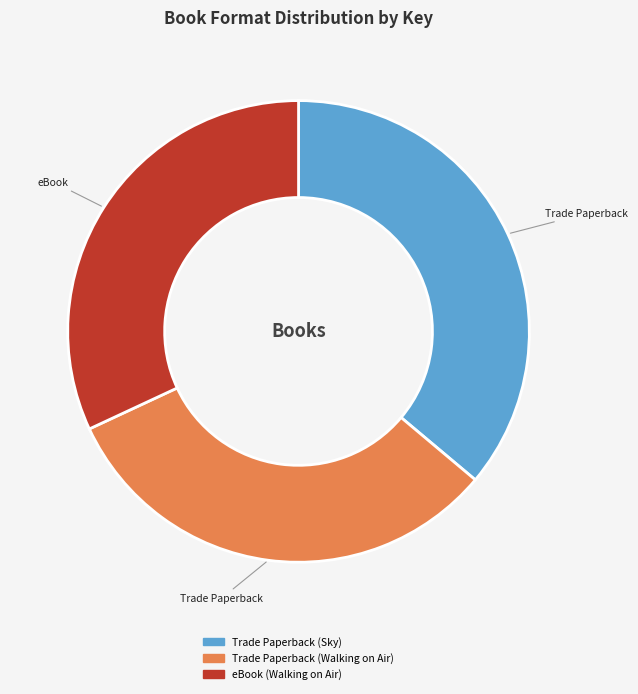

The eBook (Walking on Air) slice represents 32% of the pie. True or false?

True